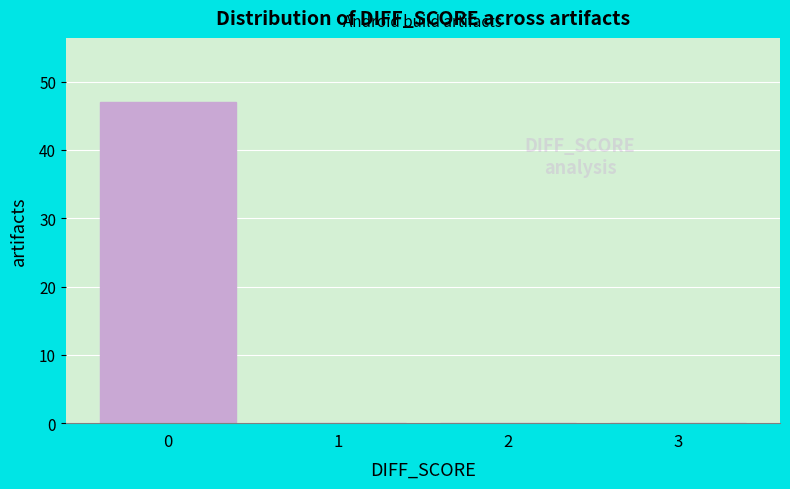

Reading right to left, transcribe all the data shown in this chart.

3=0	2=0	1=0	0=47